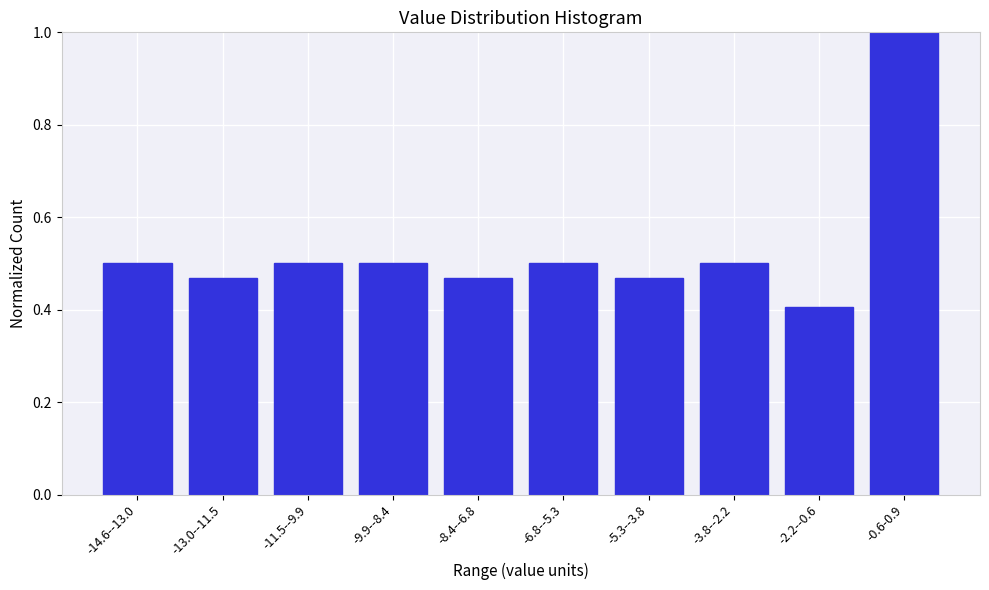

Which has a higher value, -8.4--6.8 or -2.2--0.6?

-8.4--6.8